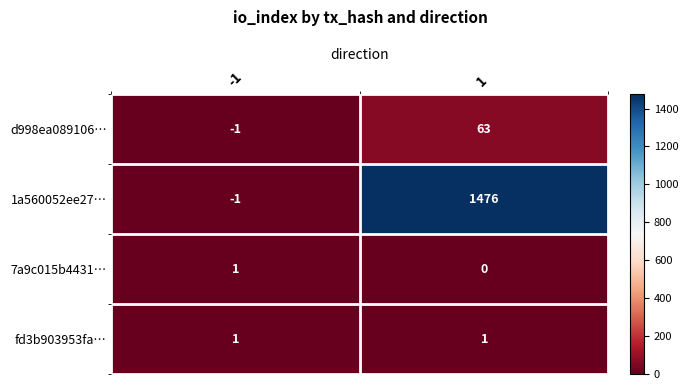

Reading left to right, extract all data points from this chart.

d998ea089106…: -1=-1	1=63
1a560052ee27…: -1=-1	1=1476
7a9c015b4431…: -1=1	1=0
fd3b903953fa…: -1=1	1=1